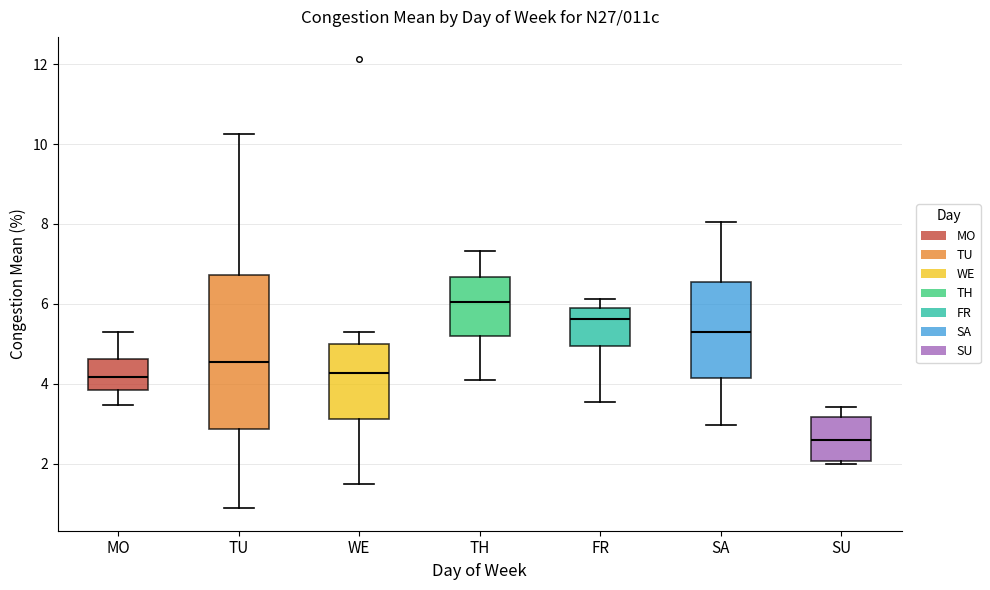

Reading left to right, read every box against the y-axis: the position of its median line, the range the box covers, and the ends of its whiskers. The values are not printed on the chart, so give them approximately, as read against the axis.

MO: median 4.2, box 3.8 to 4.6, whiskers 3.4 to 5.2
TU: median 4.6, box 2.8 to 6.8, whiskers 0.8 to 10.2
WE: median 4.2, box 3.2 to 5.0, whiskers 1.6 to 5.2
TH: median 6.0, box 5.2 to 6.6, whiskers 4.0 to 7.4
FR: median 5.6, box 5.0 to 6.0, whiskers 3.6 to 6.2
SA: median 5.2, box 4.2 to 6.6, whiskers 3.0 to 8.0
SU: median 2.6, box 2.0 to 3.2, whiskers 2.0 (just below the box's lower edge) to 3.4